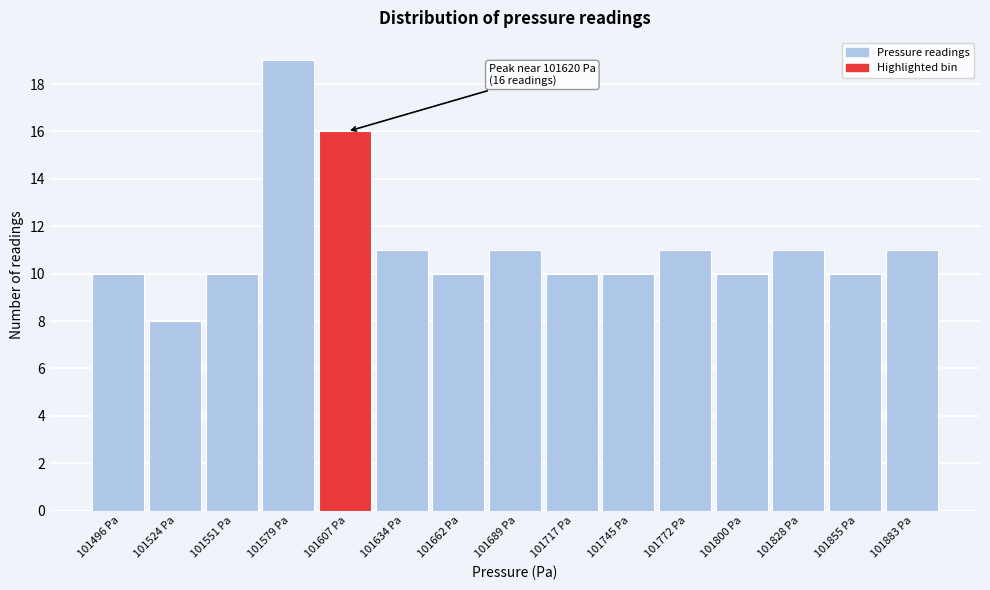

Reading right to left, extract all data points from this chart.

11	10	11	10	11	10	10	11	10	11	16	19	10	8	10